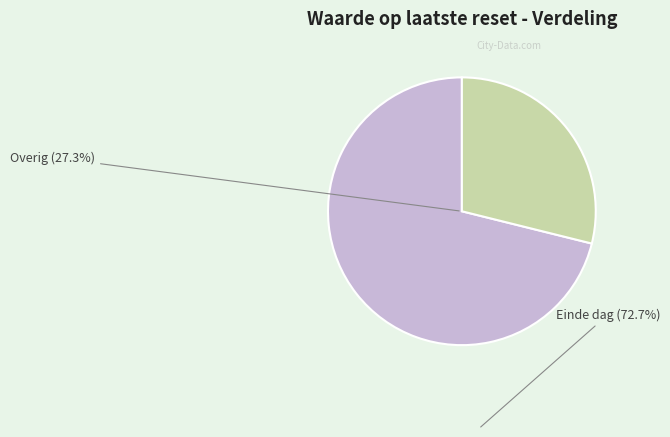

What is the change in value from 8 to 11?

-0.1